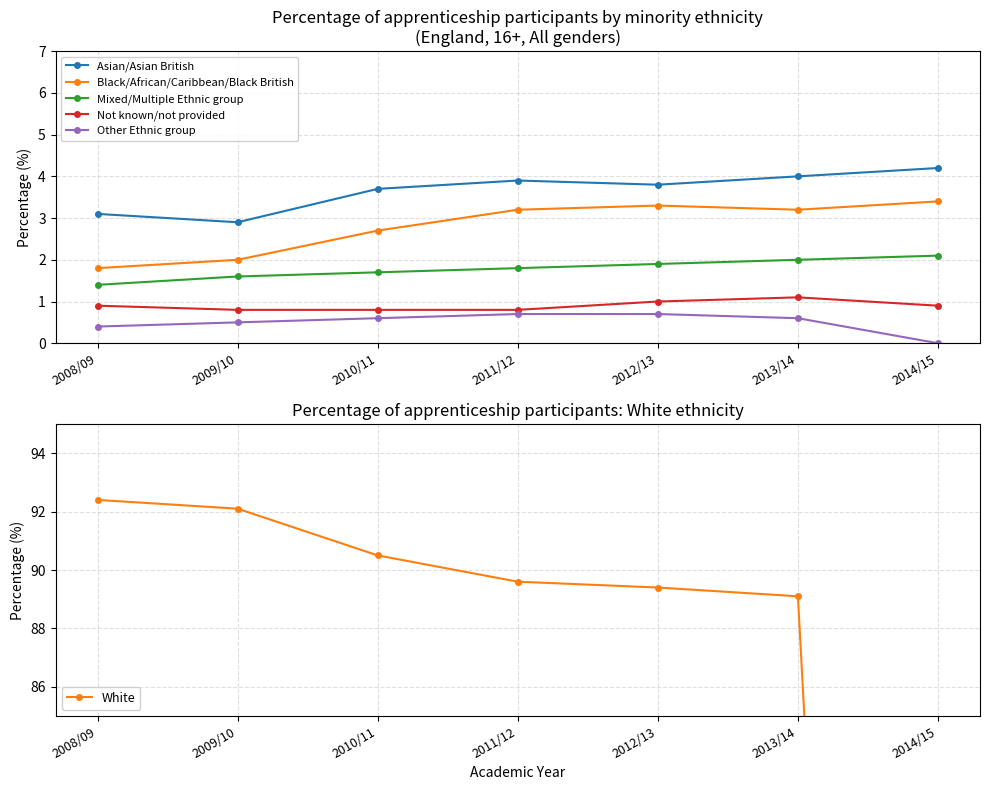

What is the highest value of the White series?

92.4